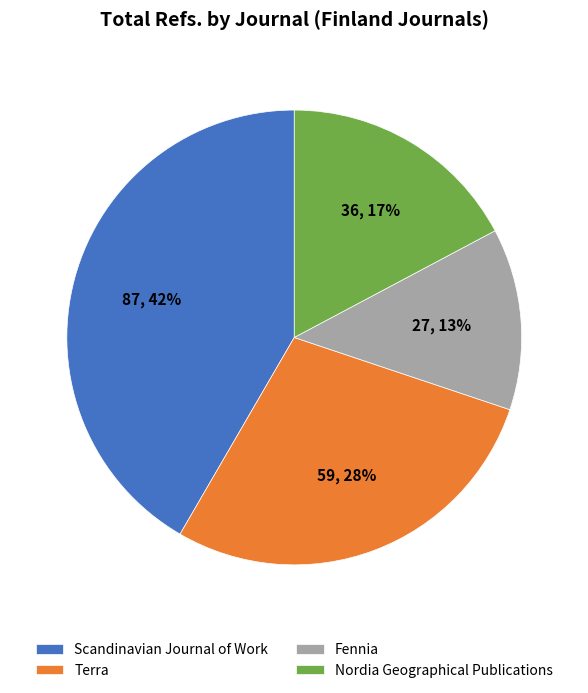

Does Nordia Geographical Publications represent more than half of the total?

No